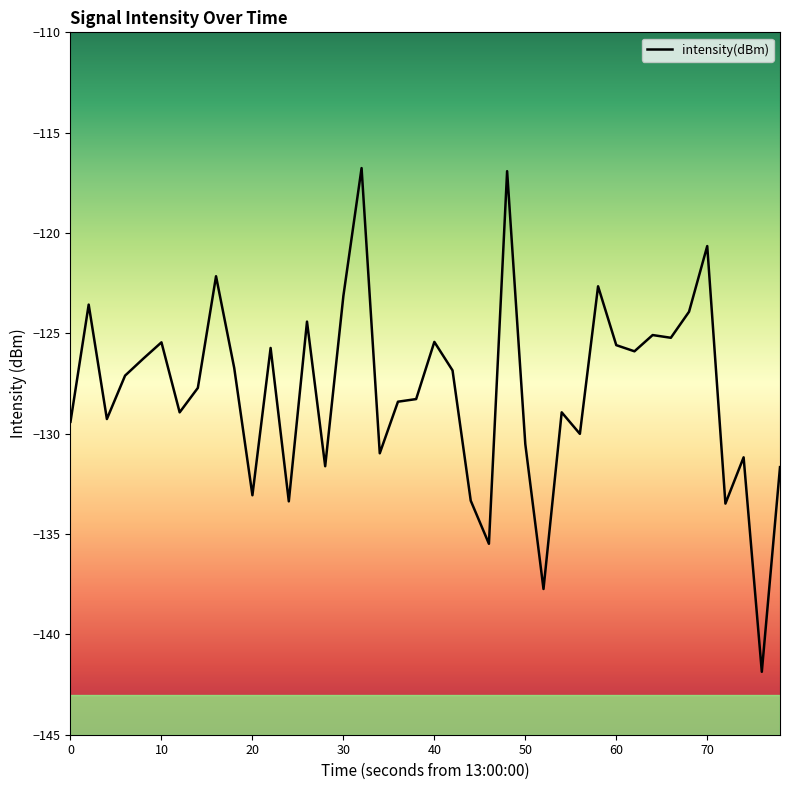

What is the difference between the maximum and minimum values?

25.1